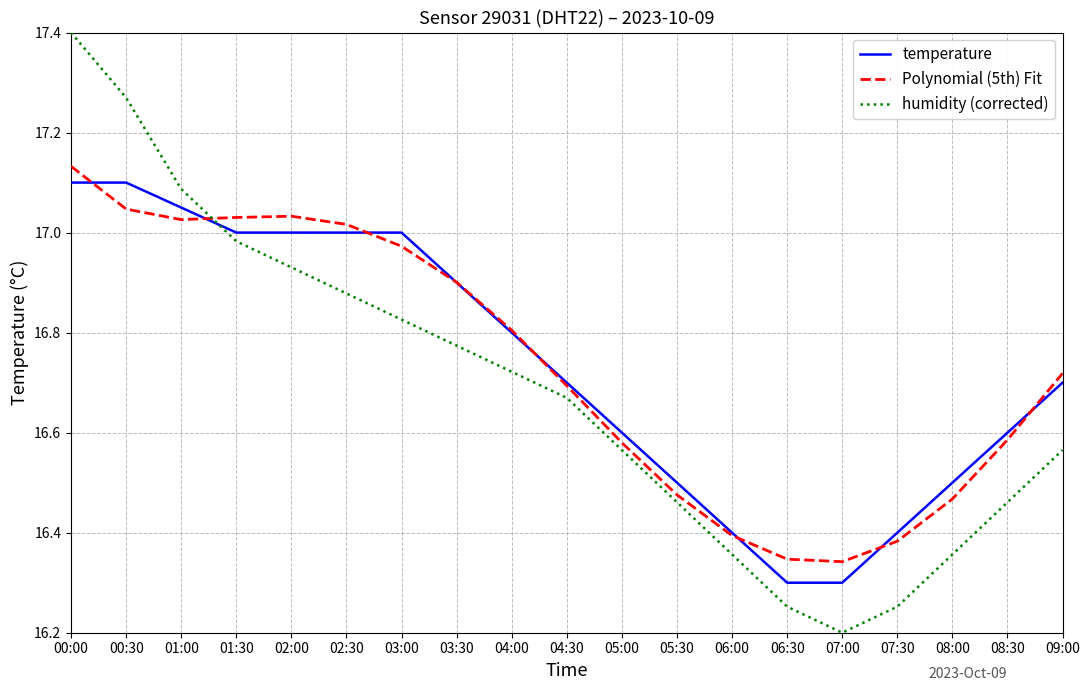

At which category is the sum across all series the highest?

00:00